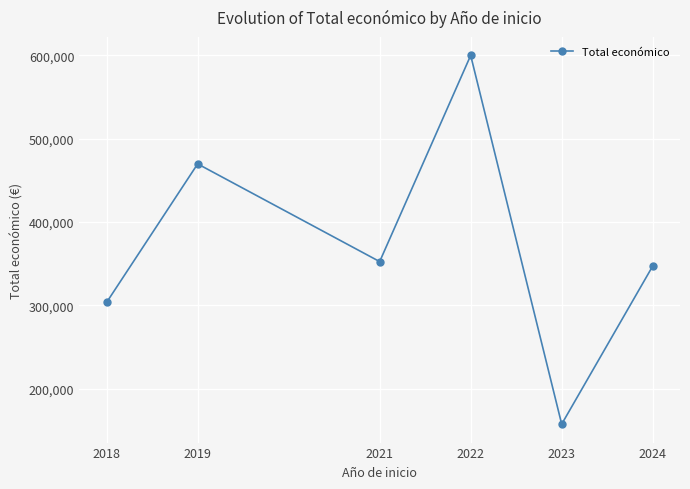

Where is the first local maximum?

2019